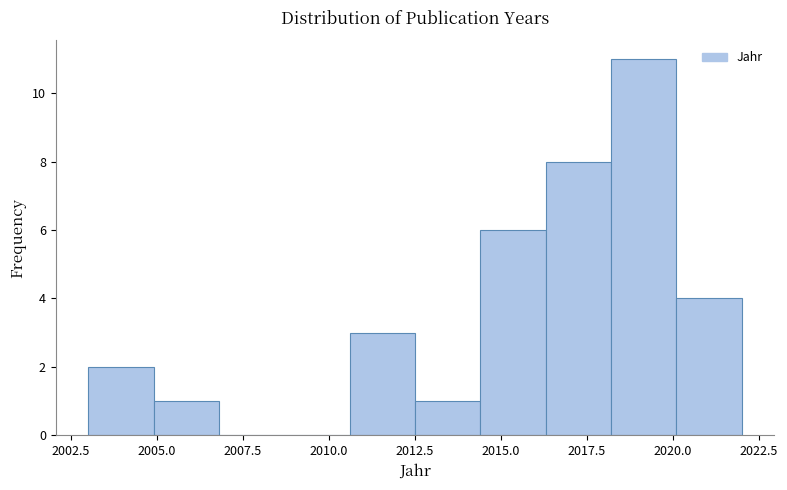

Around what value on the x-axis is the tallest bar? Give the approximate position of its centre, as read against the axis.

2019.0